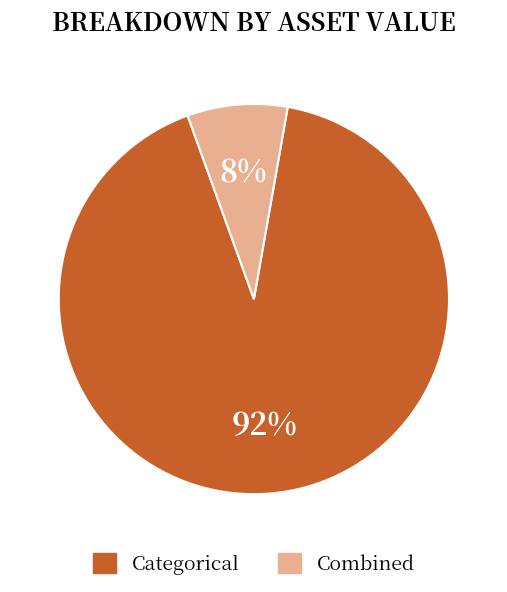

To the nearest percent, what is the average slice percentage?

50%